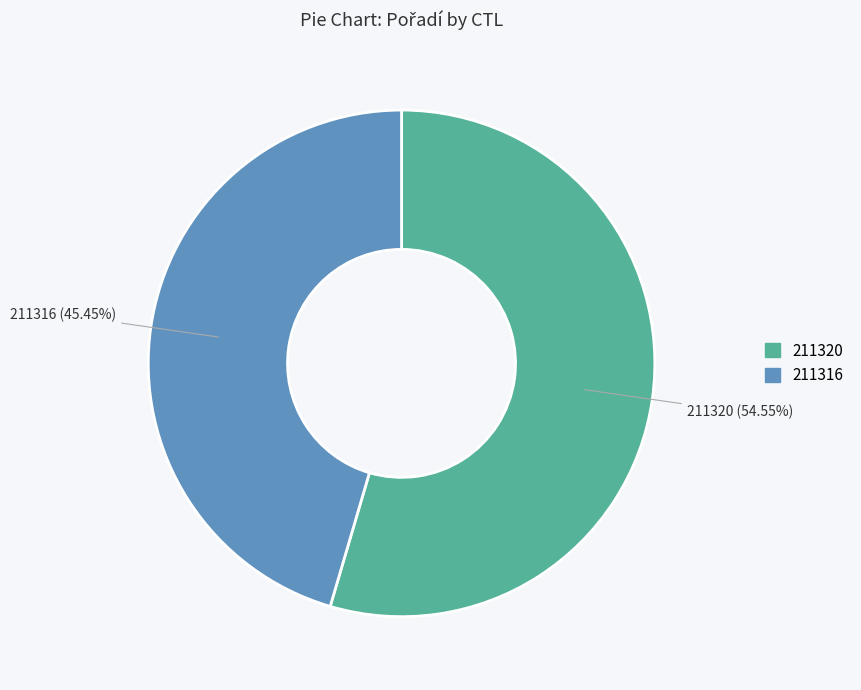

To the nearest percent, what portion does 211320 represent?

55%